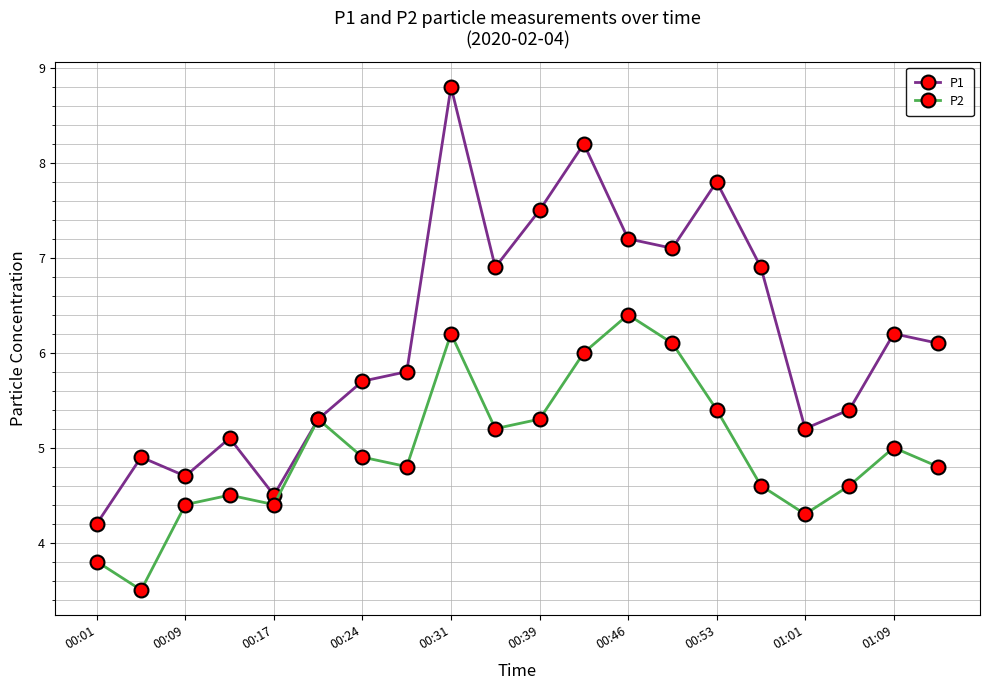

Which series has the widest spread of values?

P1